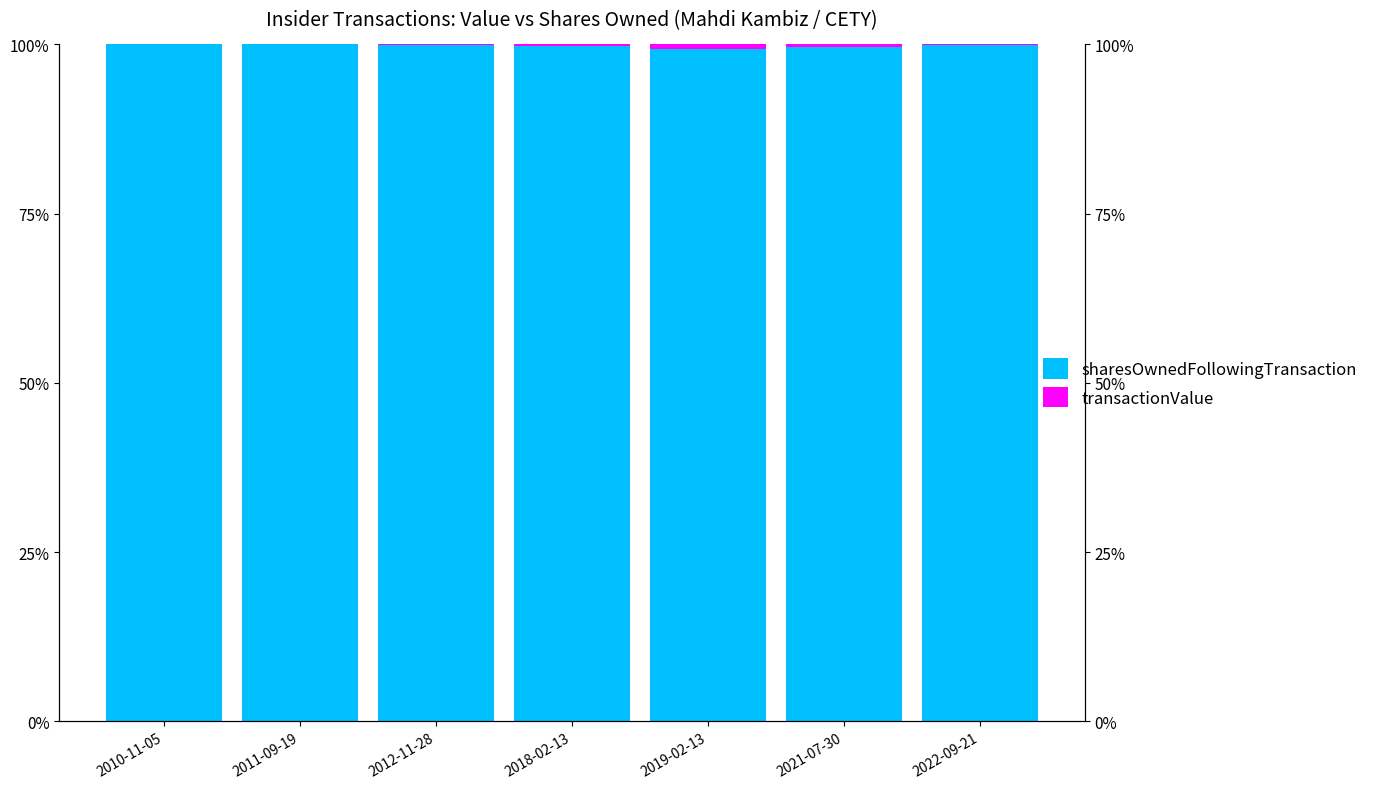

List the series in order of their peak value, lowest first.

transactionValue, sharesOwnedFollowingTransaction